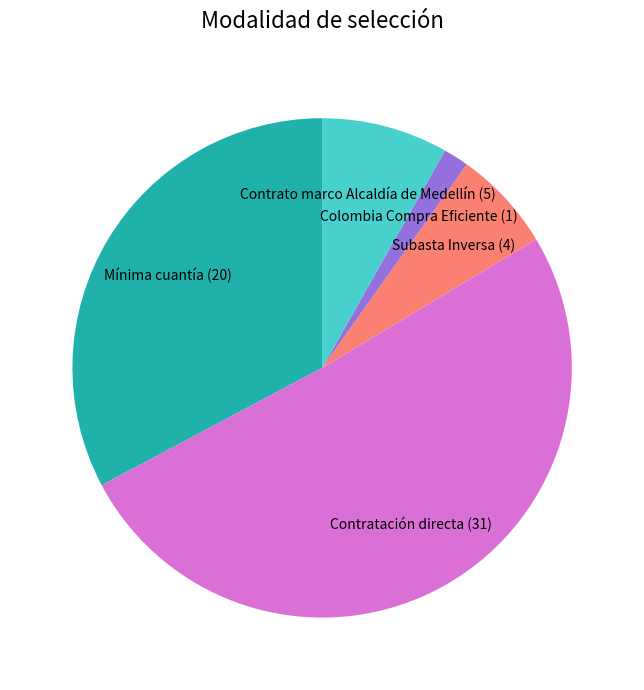

Is there a majority slice in this chart?

Yes